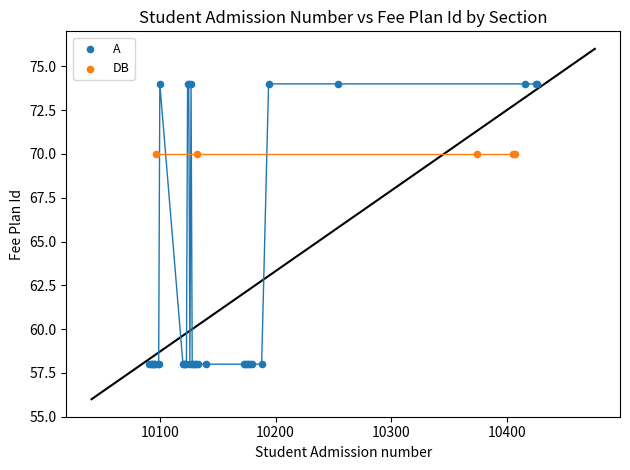

Which series contains the lowest Y value?

A